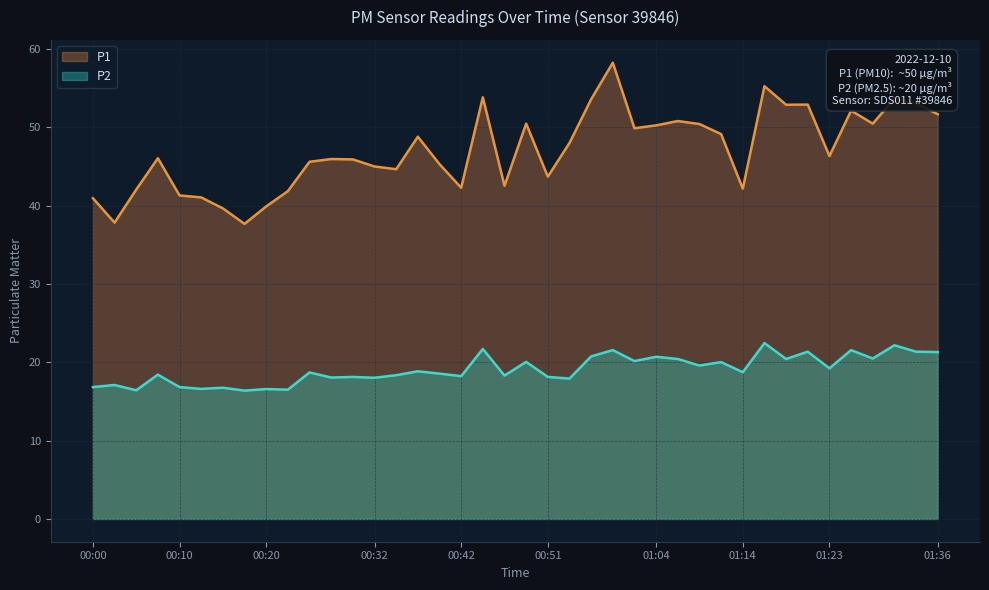

Reading left to right, list all the values displayed in this chart.

P1: 41.0	37.8	42.0	46.0	41.3	41.0	39.6	37.7	39.9	41.9	45.6	46.0	45.9	45.0	44.6	48.8	45.3	42.3	53.8	42.5	50.5	43.7	48.0	53.6	58.2	49.9	50.2	50.8	50.4	49.1	42.2	55.2	52.9	52.9	46.3	52.1	50.5	53.7	53.0	51.7
P2: 16.8	17.1	16.4	18.4	16.8	16.6	16.8	16.4	16.6	16.5	18.7	18.1	18.1	18.0	18.4	18.9	18.6	18.2	21.7	18.3	20.1	18.1	17.9	20.8	21.6	20.1	20.7	20.4	19.6	20.0	18.7	22.4	20.4	21.4	19.2	21.6	20.5	22.2	21.4	21.3